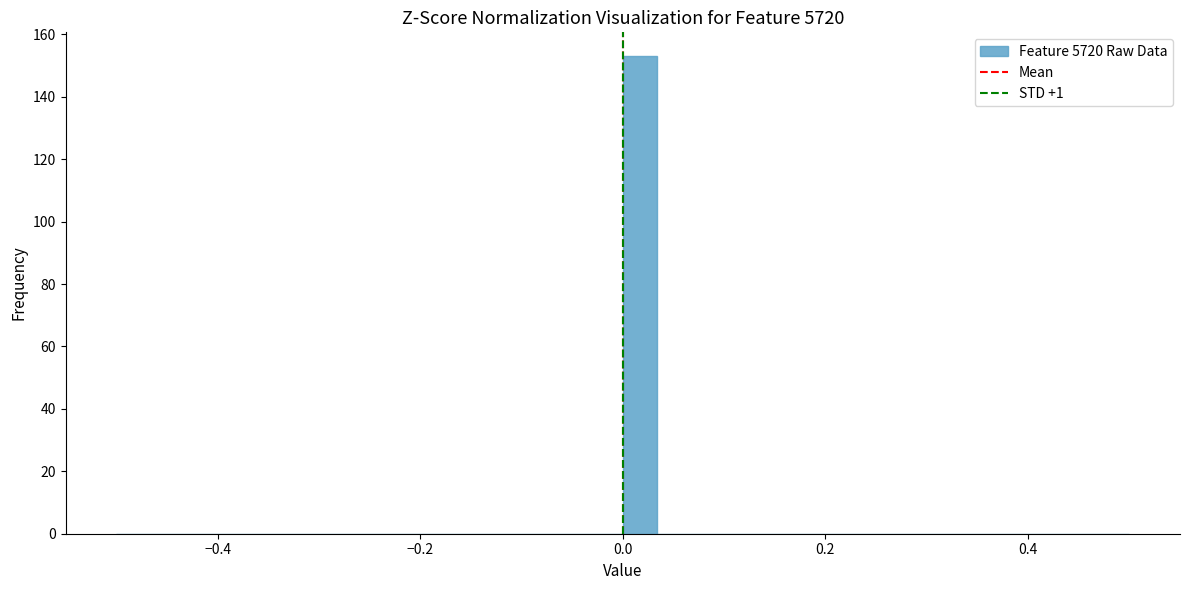

Around what value on the x-axis is the tallest bar? Give the approximate position of its centre, as read against the axis.

0.02